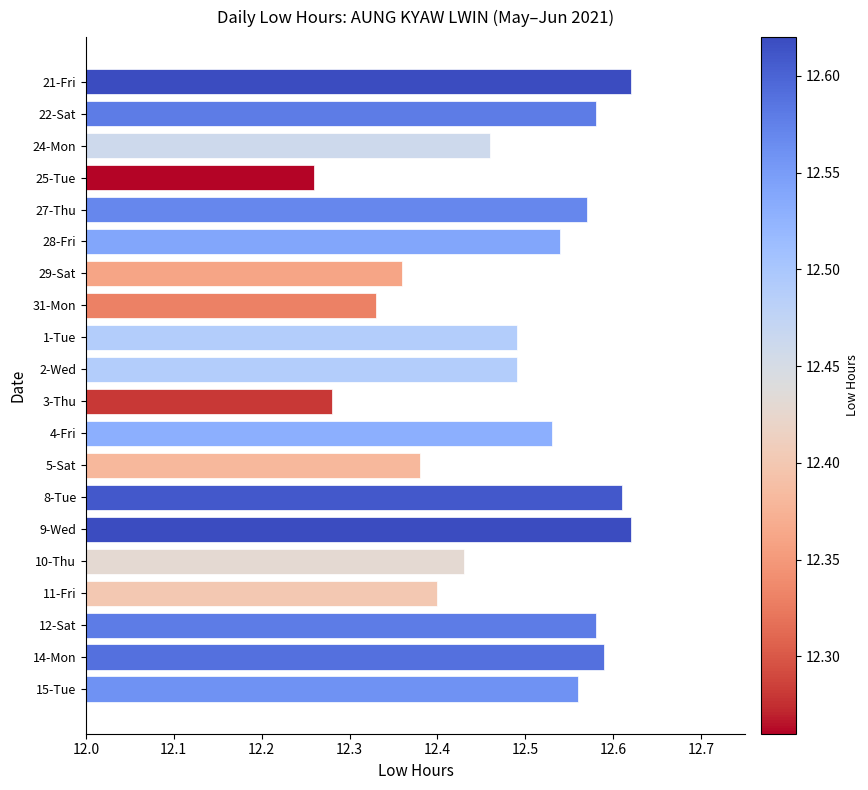

At which category does the chart reach its minimum across all series?

25-Tue